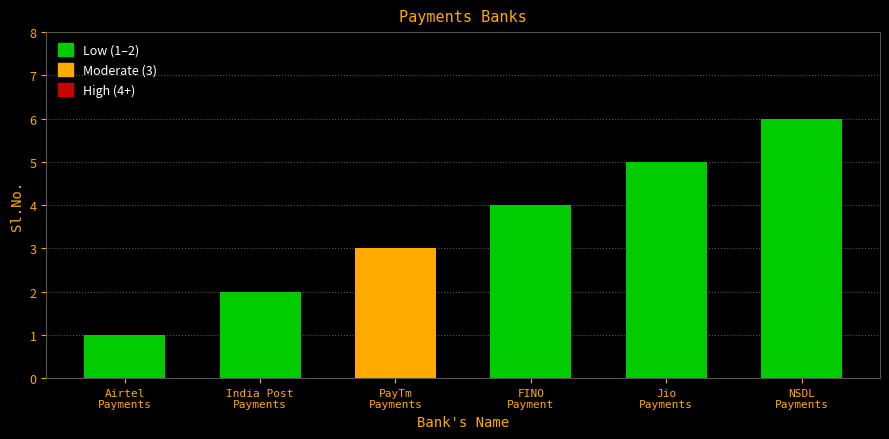

What is the difference between the maximum and minimum values?

5